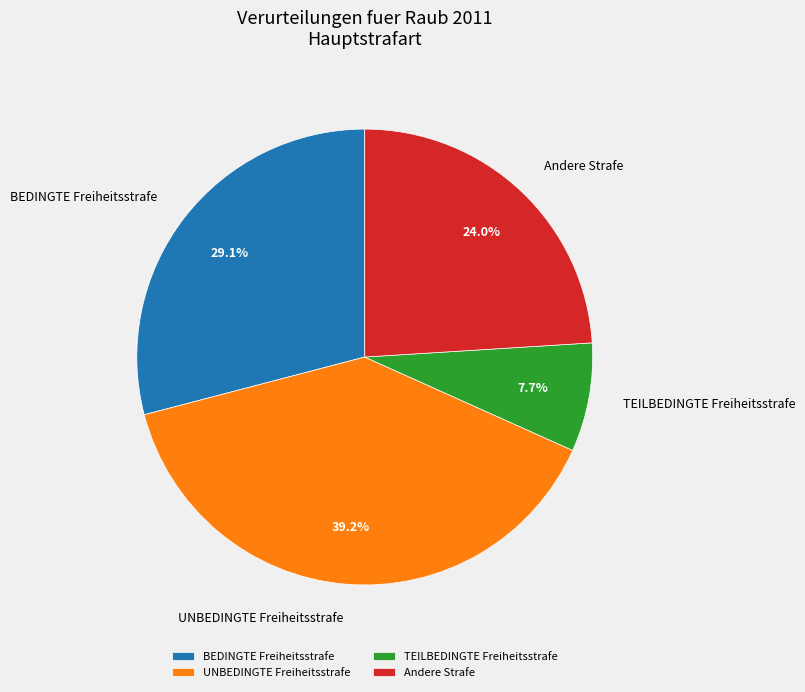

What percentage do BEDINGTE Freiheitsstrafe and UNBEDINGTE Freiheitsstrafe together represent?

68.3%